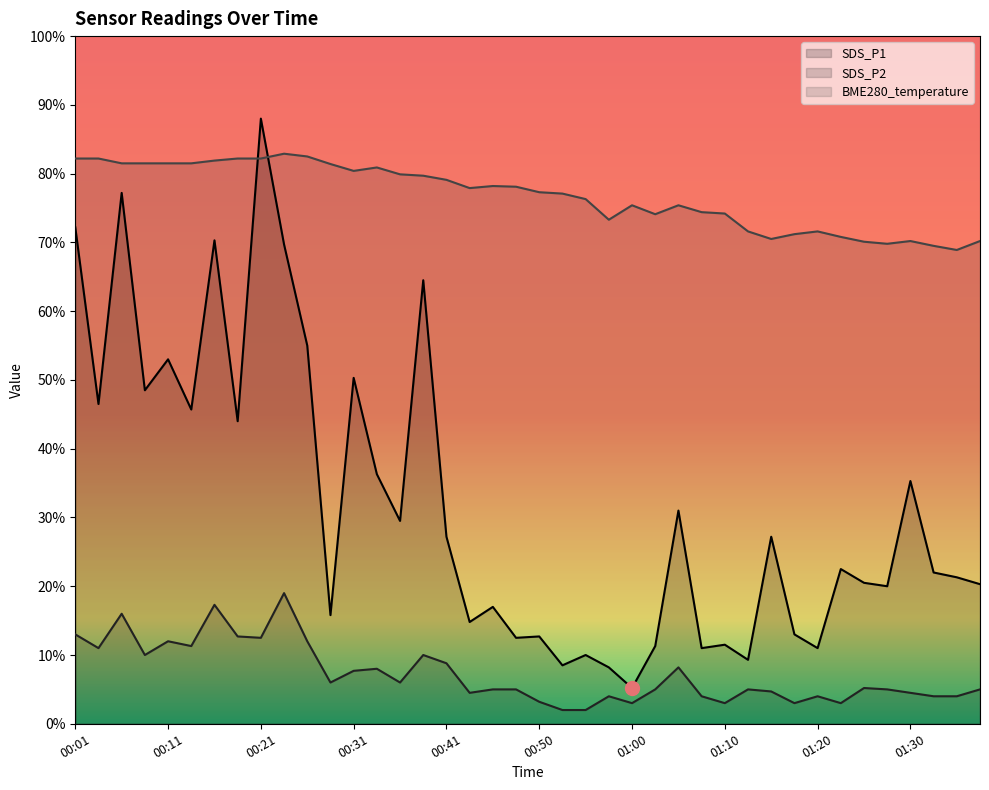

How many lines are shown in the chart?

3